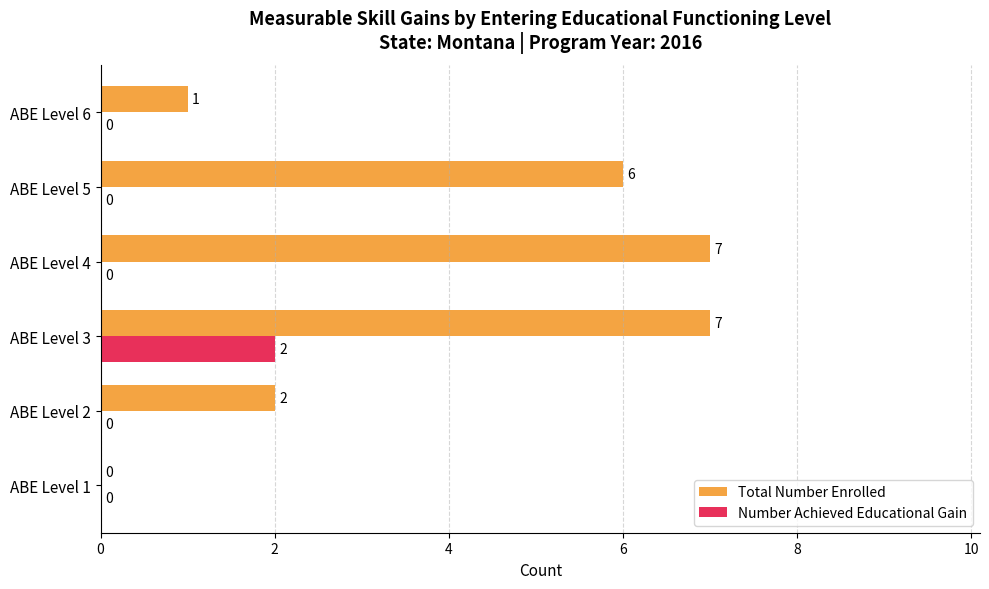

The Number Achieved Educational Gain series shows 0 at ABE Level 1. True or false?

True